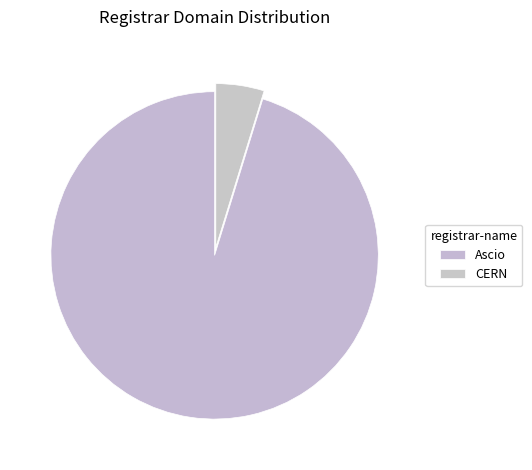

Count the number of slices in the pie.

2